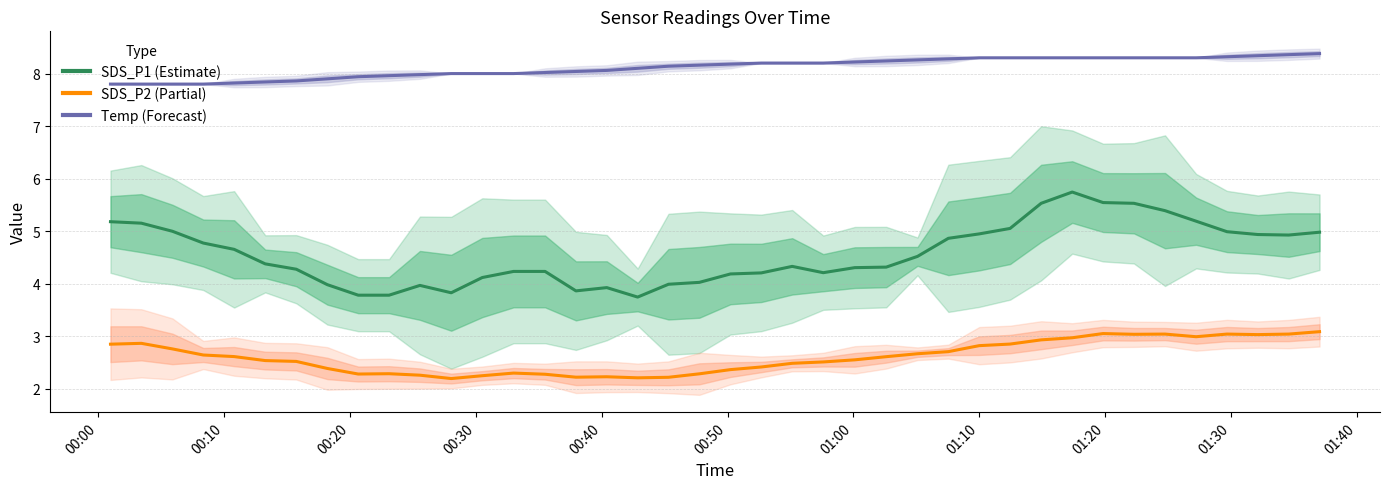

What is the difference between the maximum and minimum values in the Temp (Forecast) series?

0.6